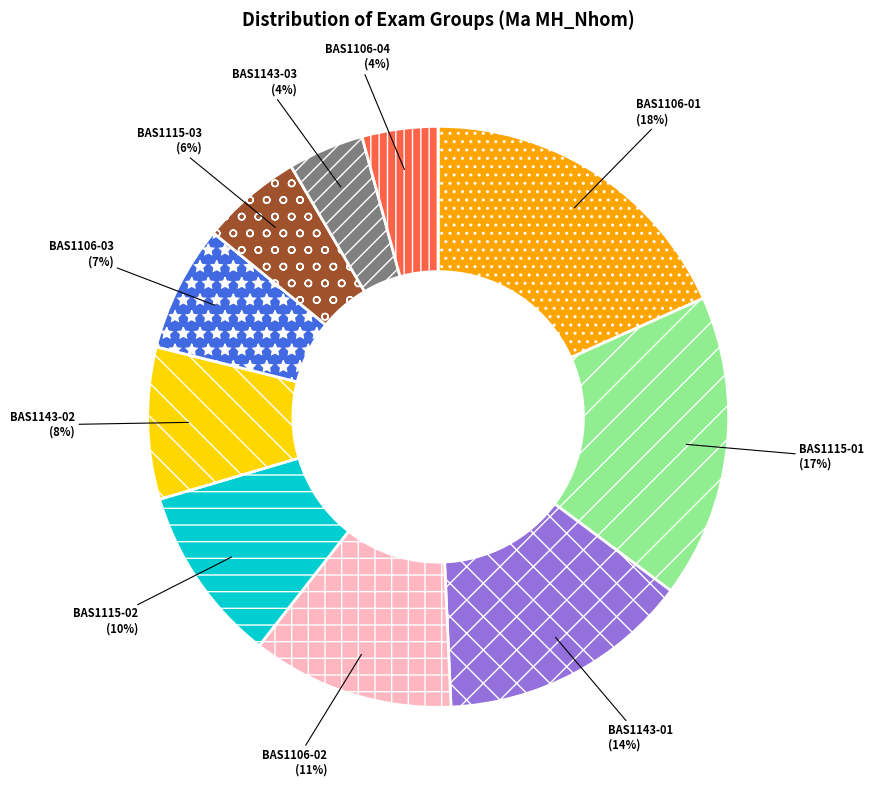

What is the largest slice in the pie chart?

BAS1106-01